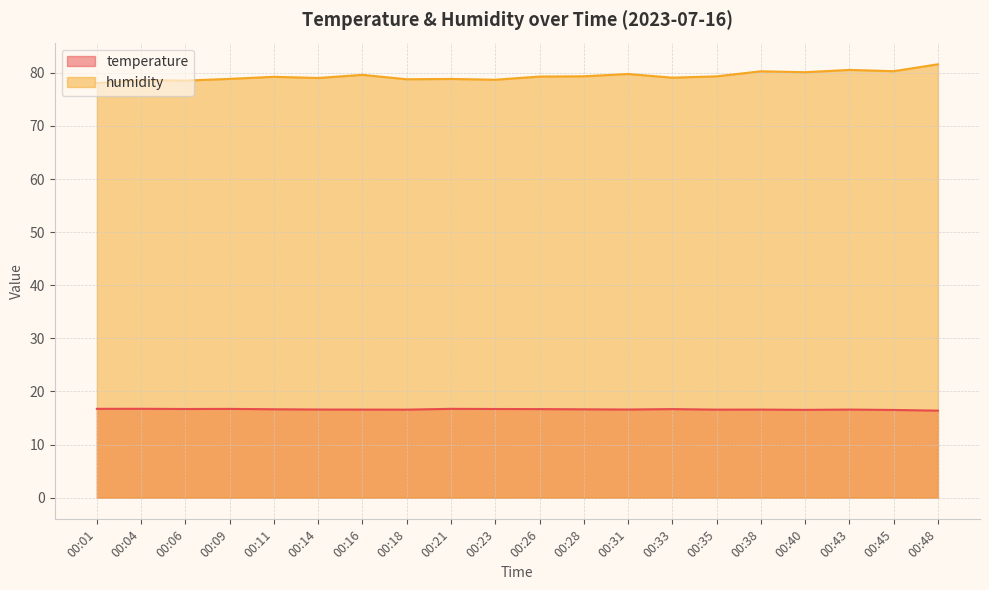

At which label does humidity reach its minimum?

00:01